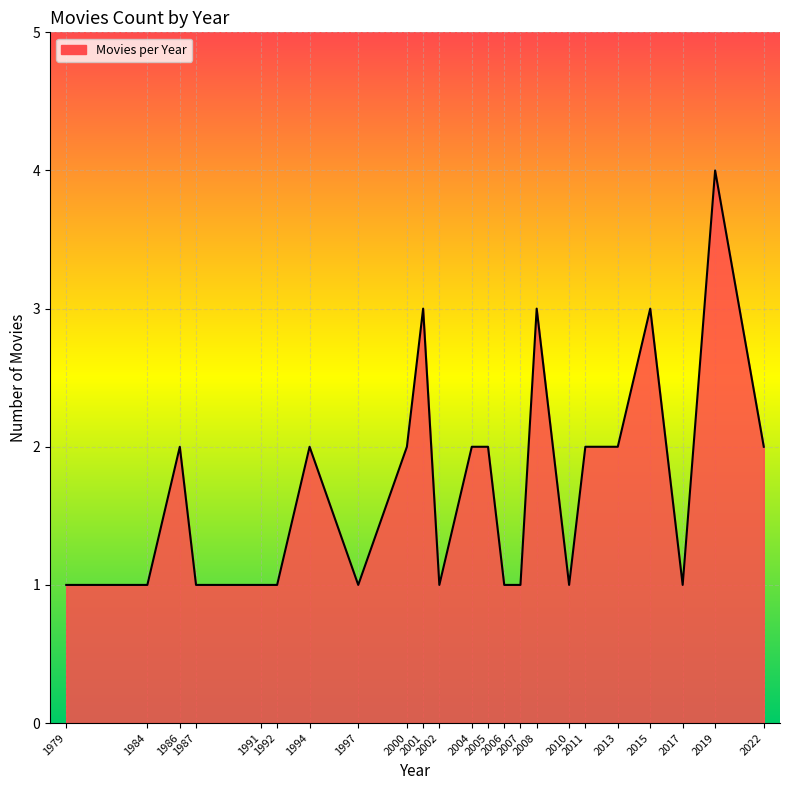

What is the maximum value shown in the chart?

4